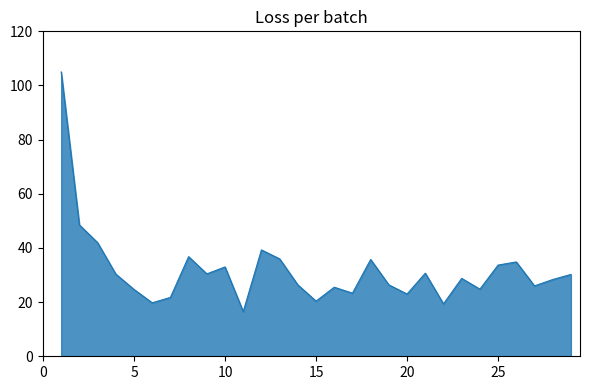

What is the maximum value shown in the chart?

105.0